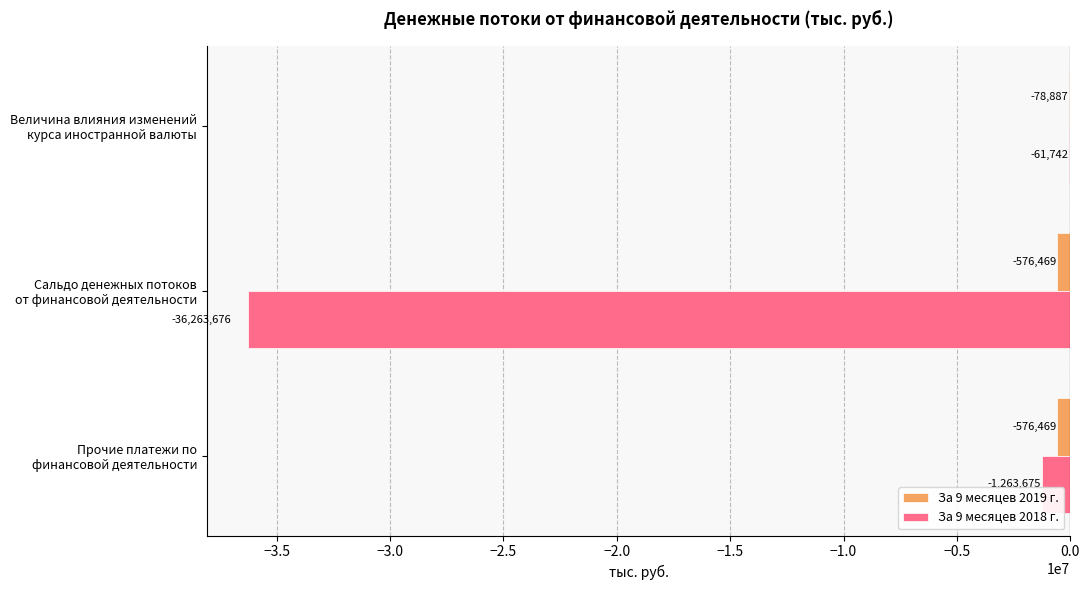

What is the maximum value shown in the chart?

-61742.3